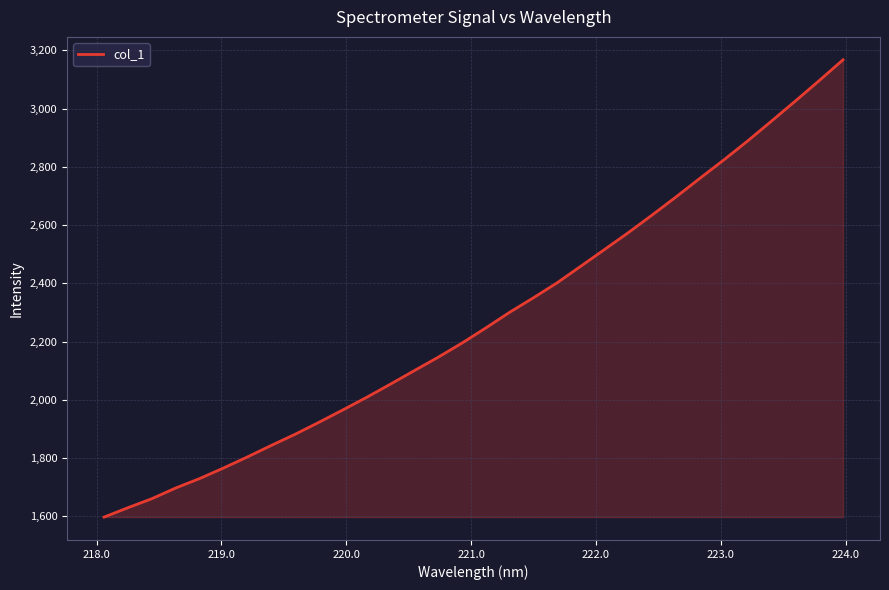

What is the smallest value displayed?

1596.8